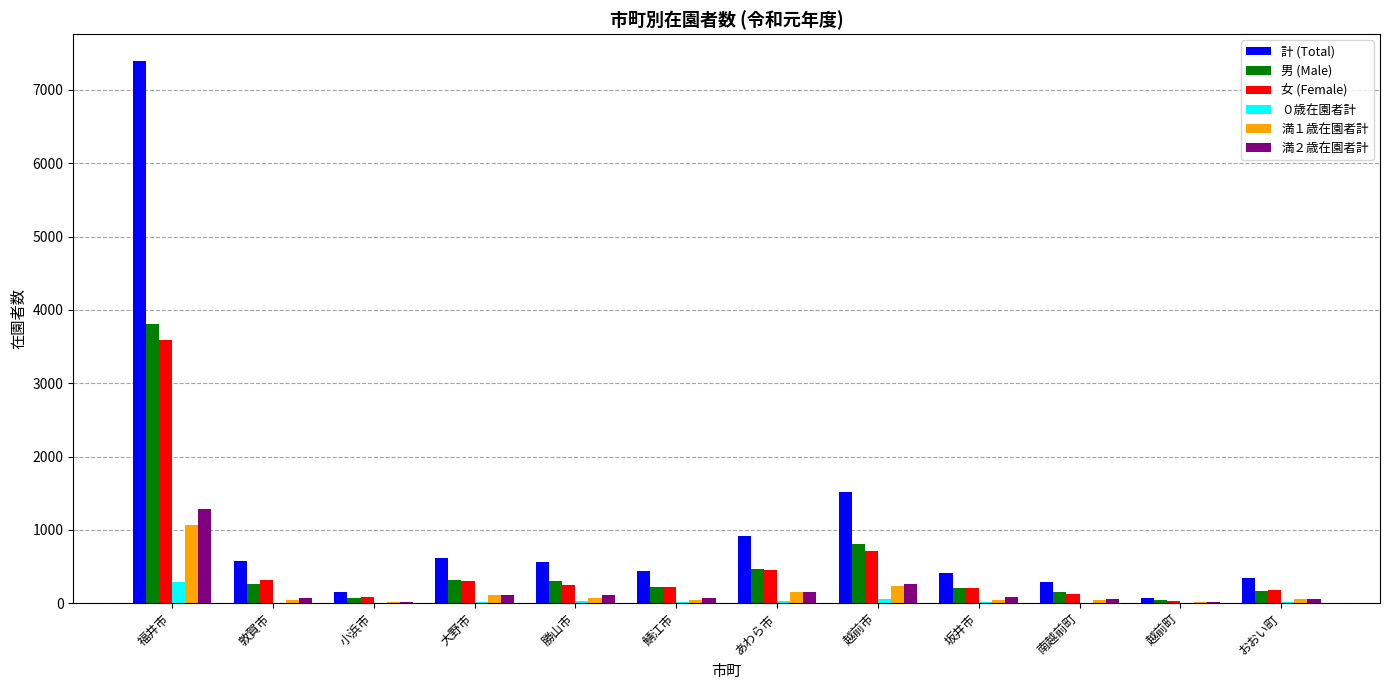

How many series are shown in this chart?

6